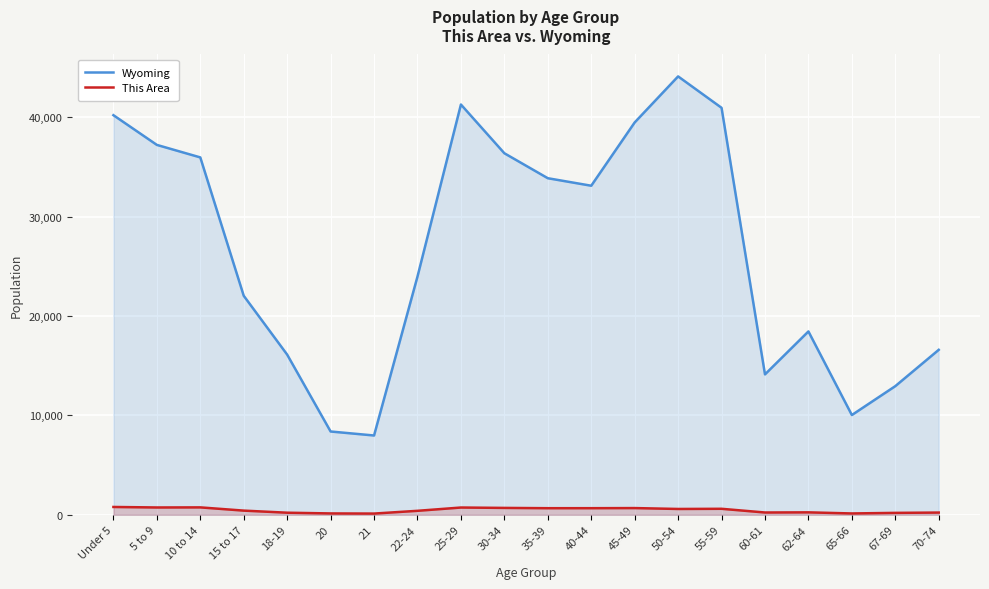

Rank the series at 55-59 from highest to lowest value.

Wyoming, This Area